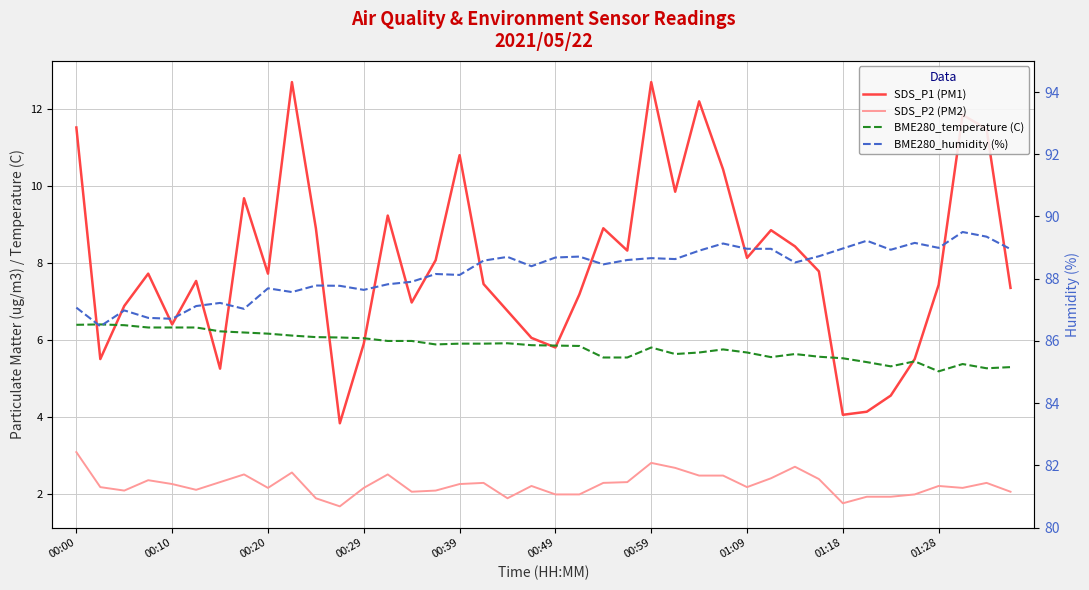

True or false: BME280_humidity (%) and BME280_temperature (C) cross at least once.

False